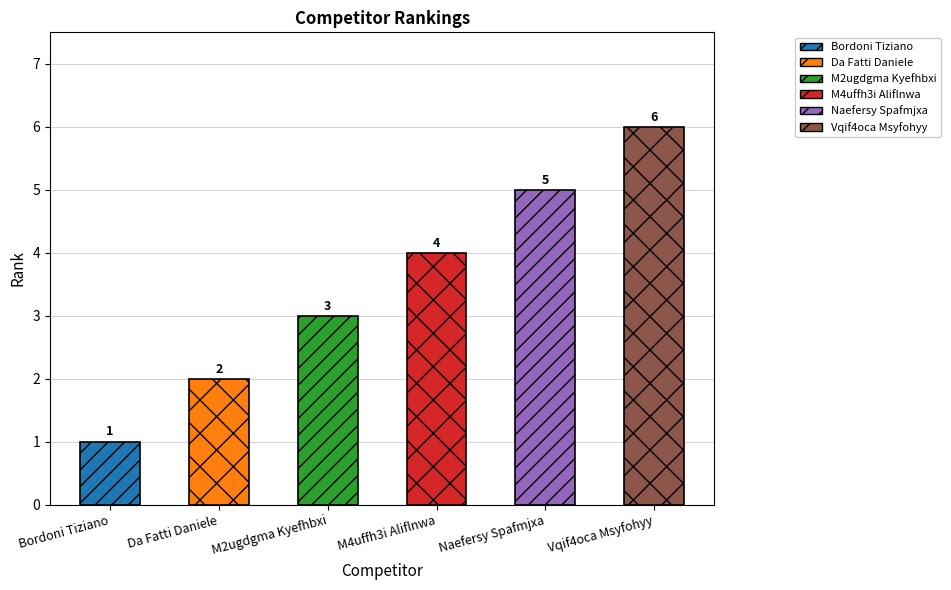

Read the value at Da Fatti Daniele.

2